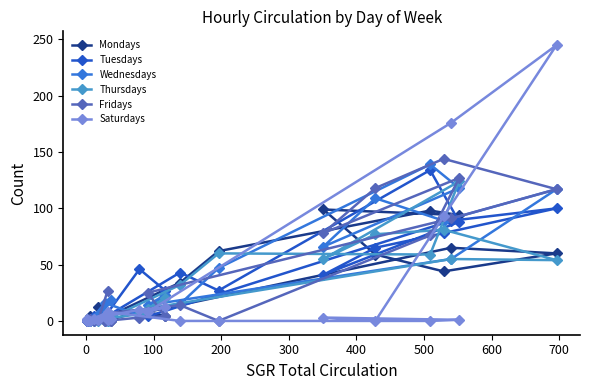

What are all the series names shown in the legend?

Mondays, Tuesdays, Wednesdays, Thursdays, Fridays, Saturdays